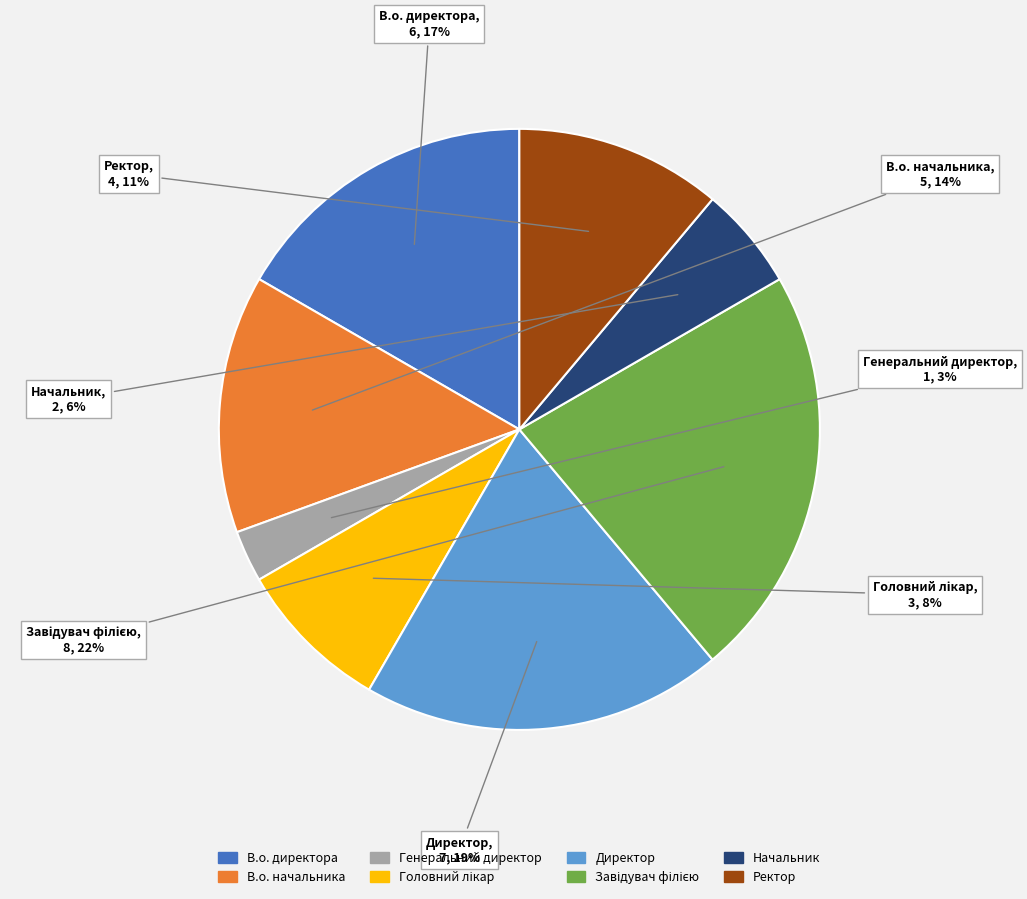

Combined, do Директор and Начальник account for over 50%?

No